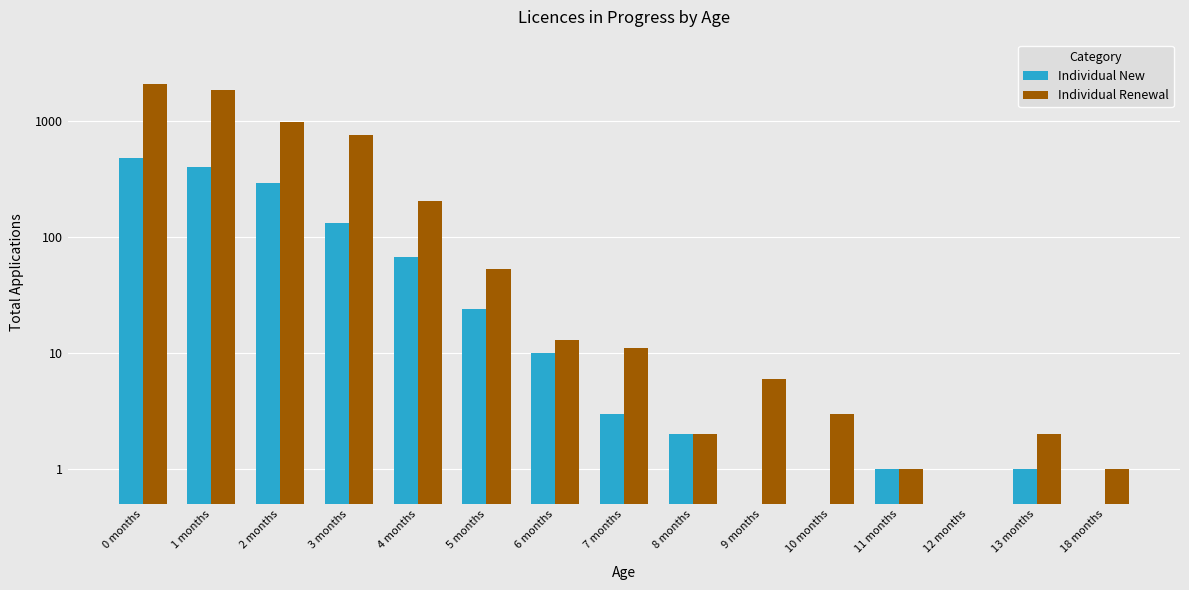

How many distinct data groups are displayed?

2